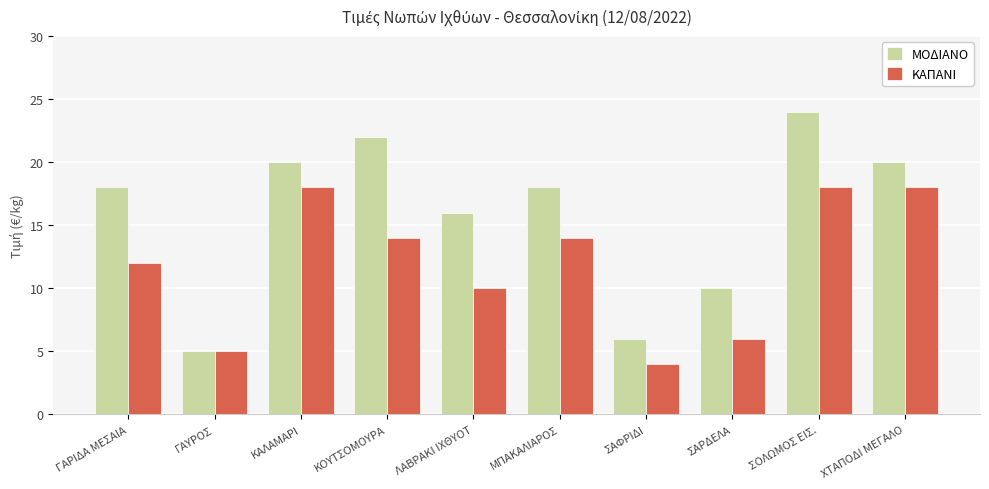

True or false: ΚΑΠΑΝΙ has a value of 18 at ΧΤΑΠΟΔΙ ΜΕΓΑΛΟ.

True